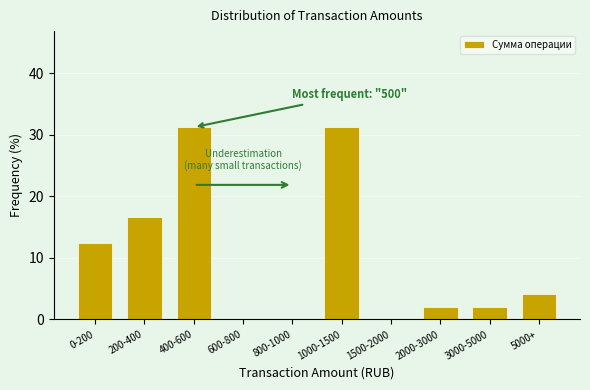

The value at 200-400 is 29.9. True or false?

False